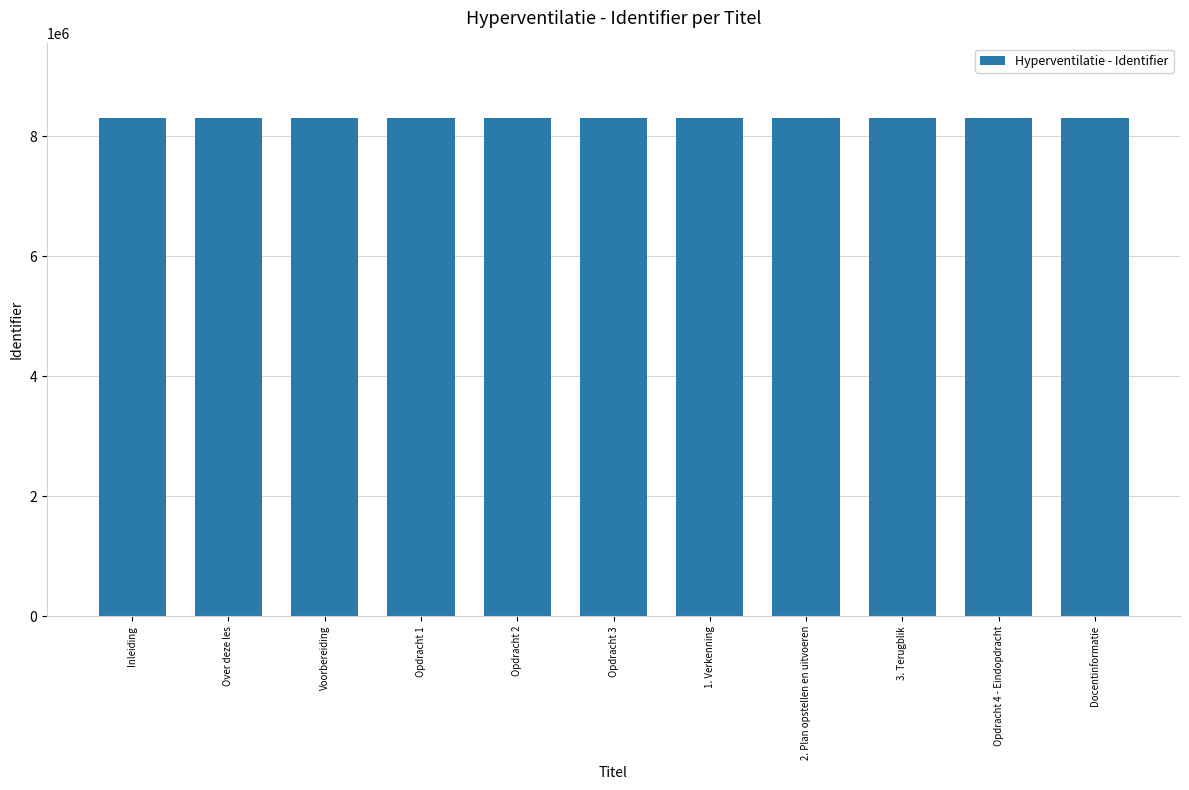

The value at Over deze les is 8302136. True or false?

True